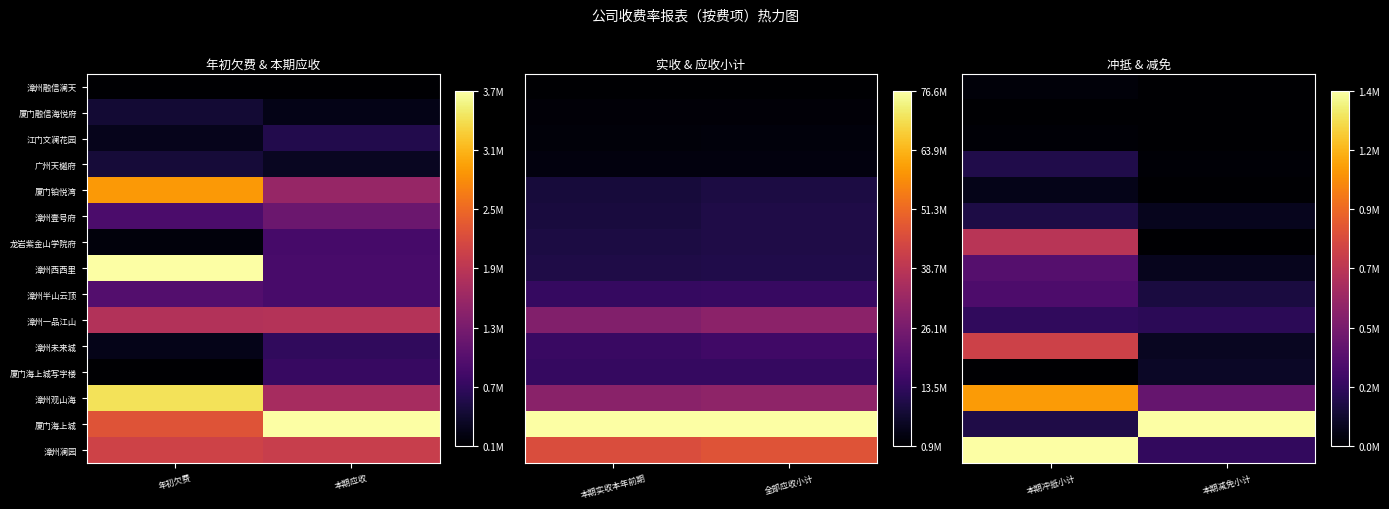

At which label does 漳州观山海 reach its minimum?

本期减免小计